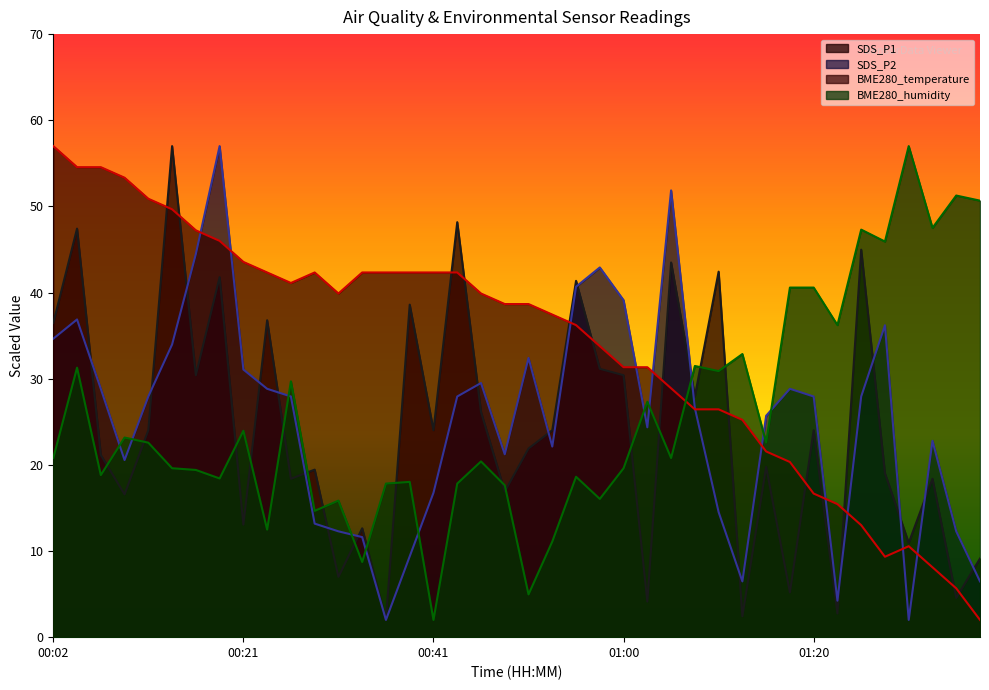

What is the highest value of the BME280_humidity series?

57.0